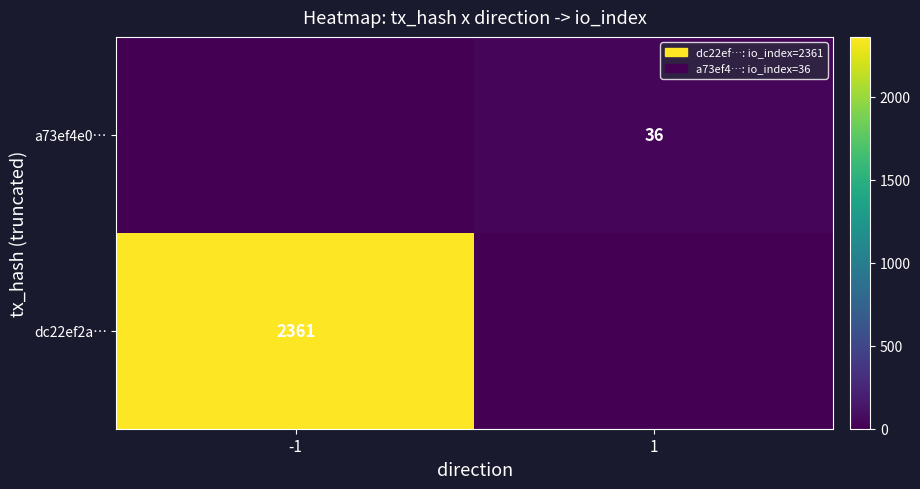

The a73ef4e0… series shows 25 at 1. True or false?

False